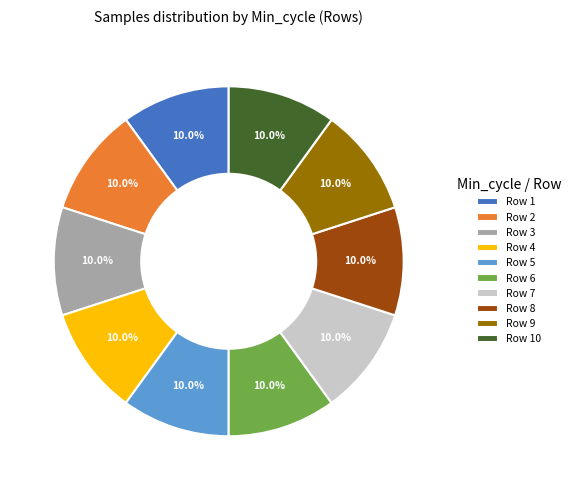

How many segments does this pie chart have?

10